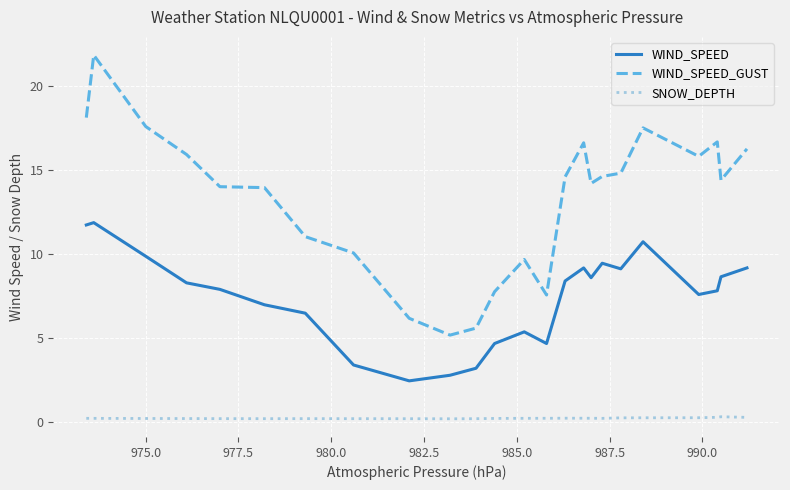

In WIND_SPEED_GUST, how many points are higher than both neighbors (excluding endpoints)?

5